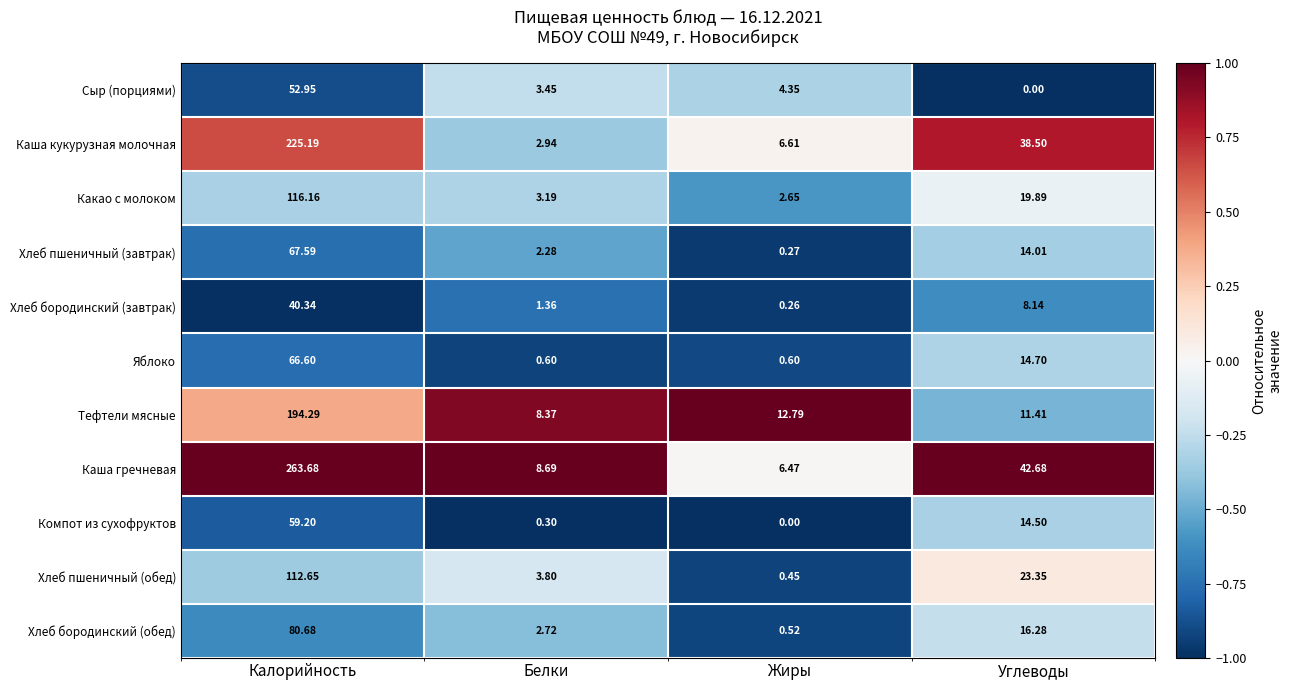

At which label does Каша кукурузная молочная reach its minimum?

Белки